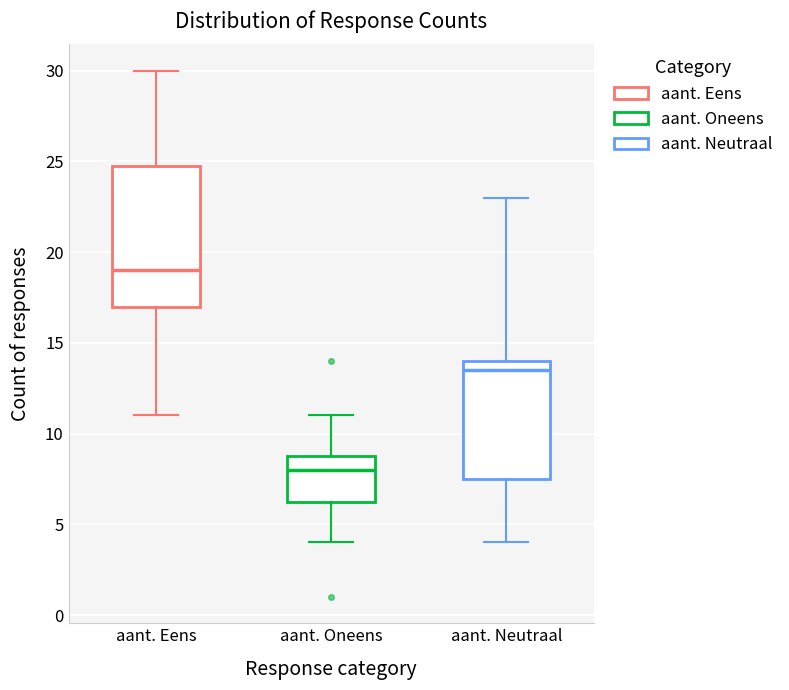

Where does the median line of the box for aant. Eens sit on the y-axis? The values are not printed on the chart, so give them approximately, as read against the axis.

19.0